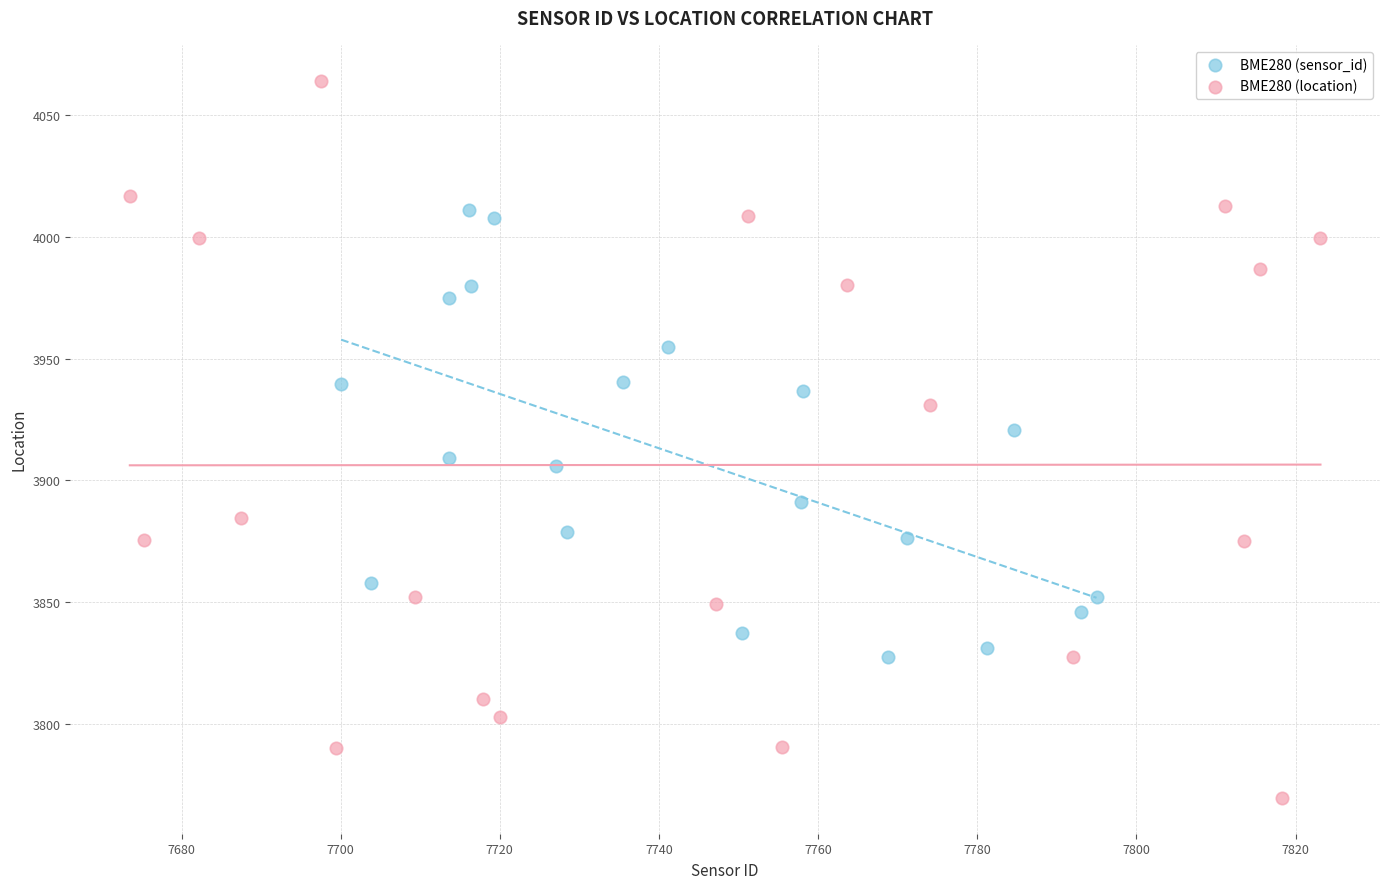

Which series has the largest Y range (max minus min)?

BME280 (location)